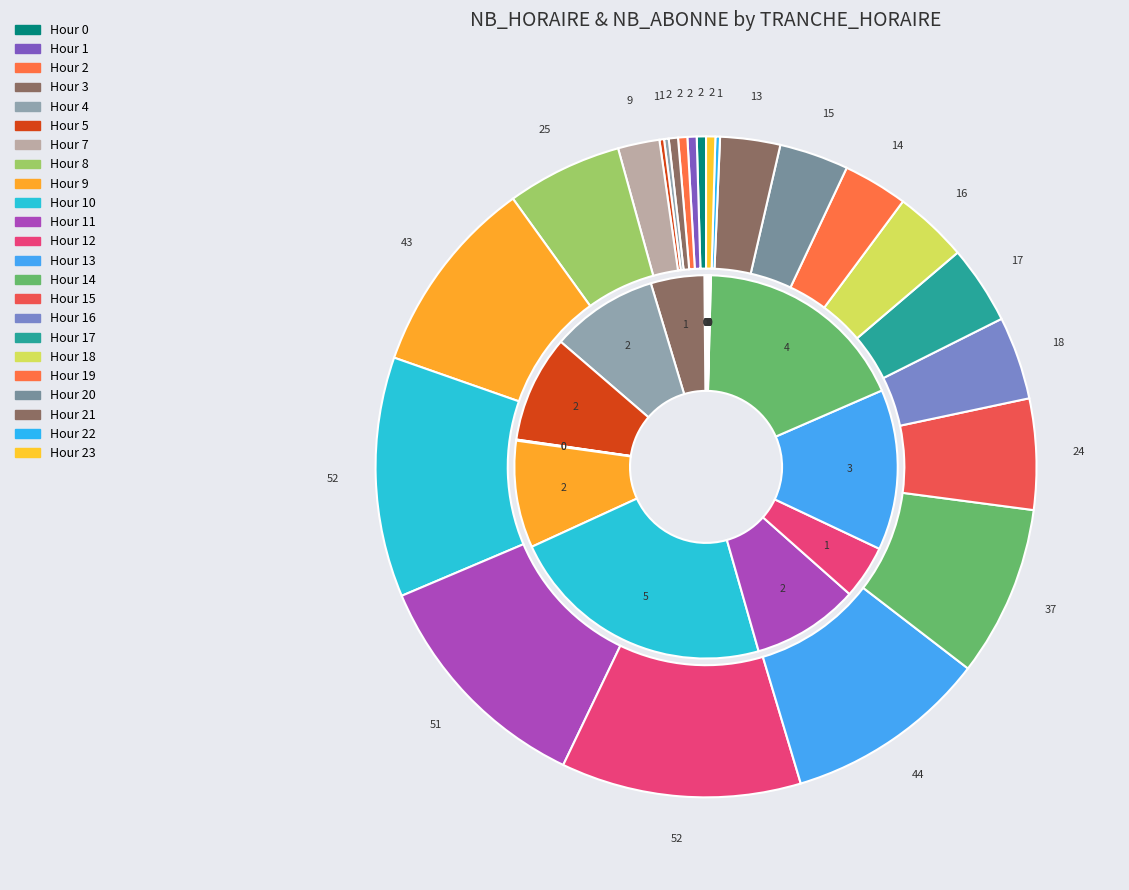

How many slices are in this pie chart?

24